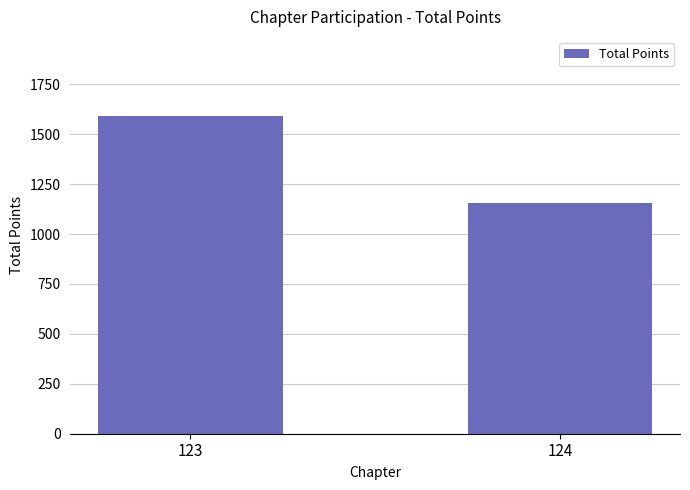

The chart shows a value of 1511.7 at 124. True or false?

False